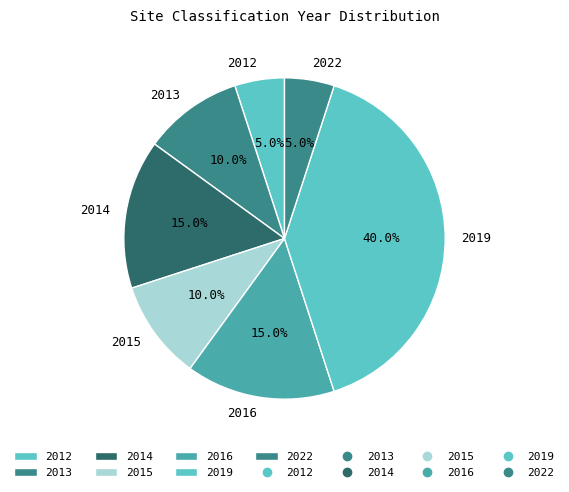

What is the ratio of the value at 2016 to the value at 2012?

3.0